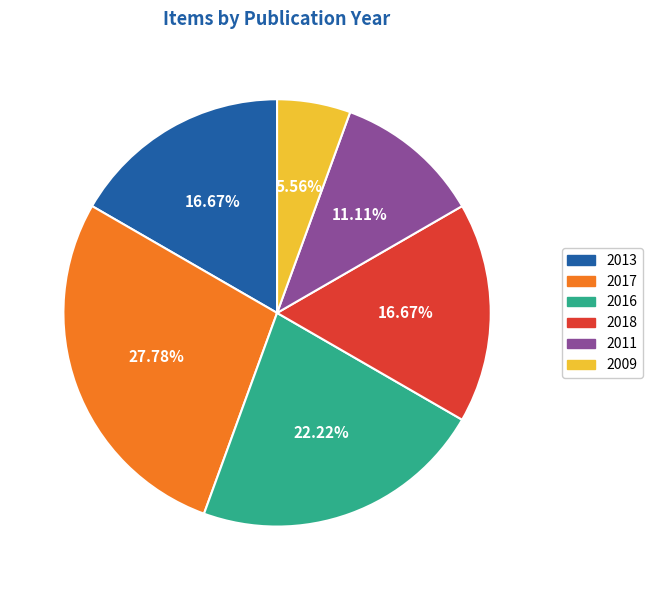

How many segments does this pie chart have?

6